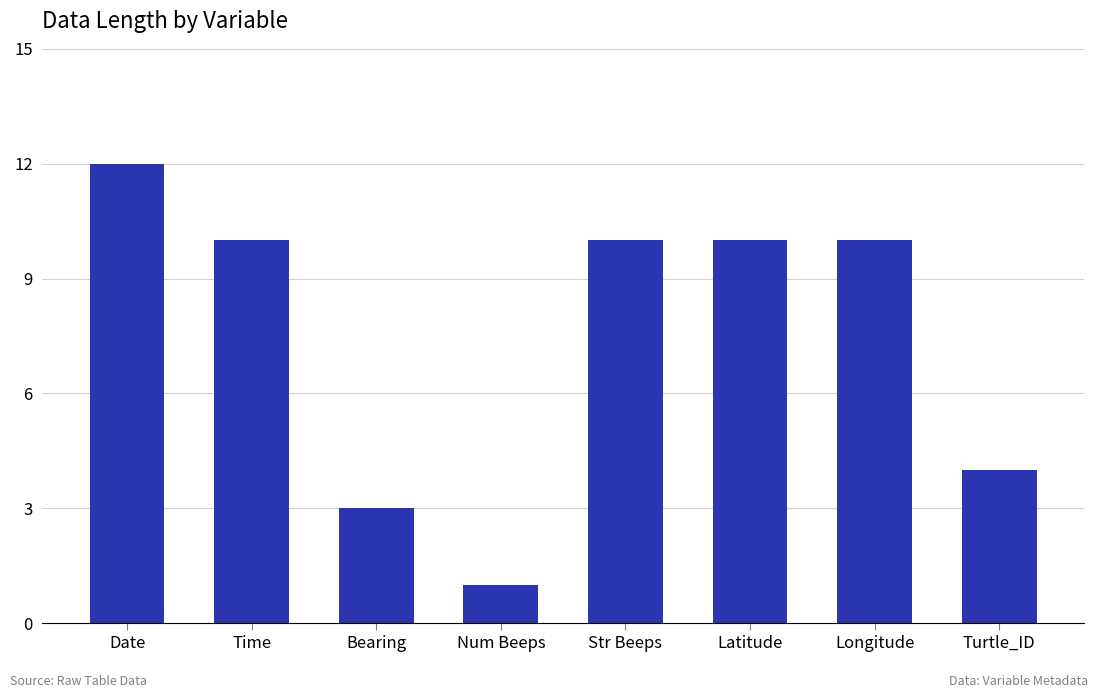

What is the change in value from Date to Num Beeps?

-11